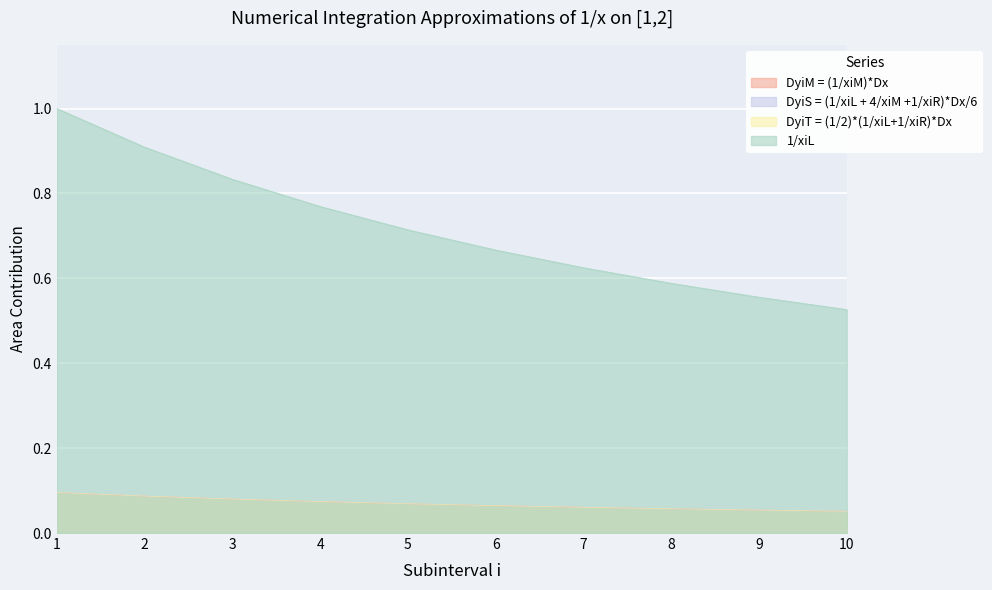

What is the sum of all DyiS = (1/xiL + 4/xiM +1/xiR)*Dx/6 values?

0.7